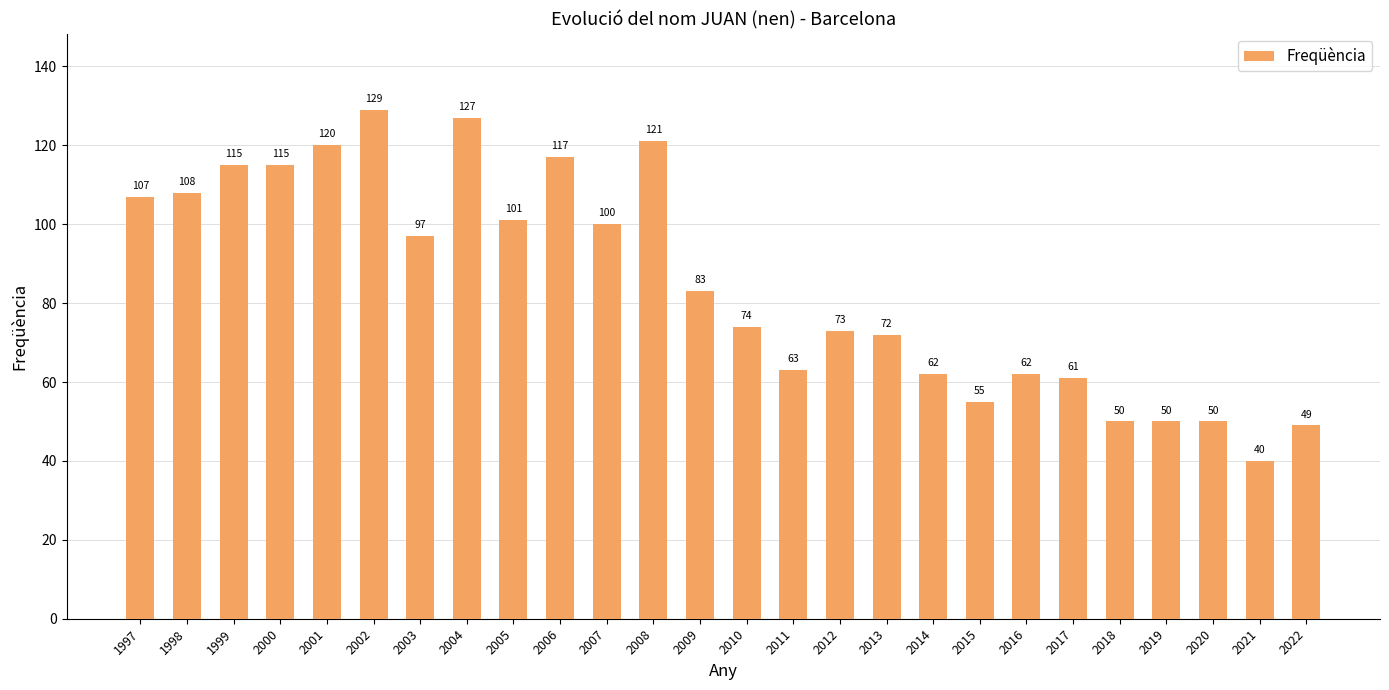

What is the change in value from 2020 to 2021?

-10